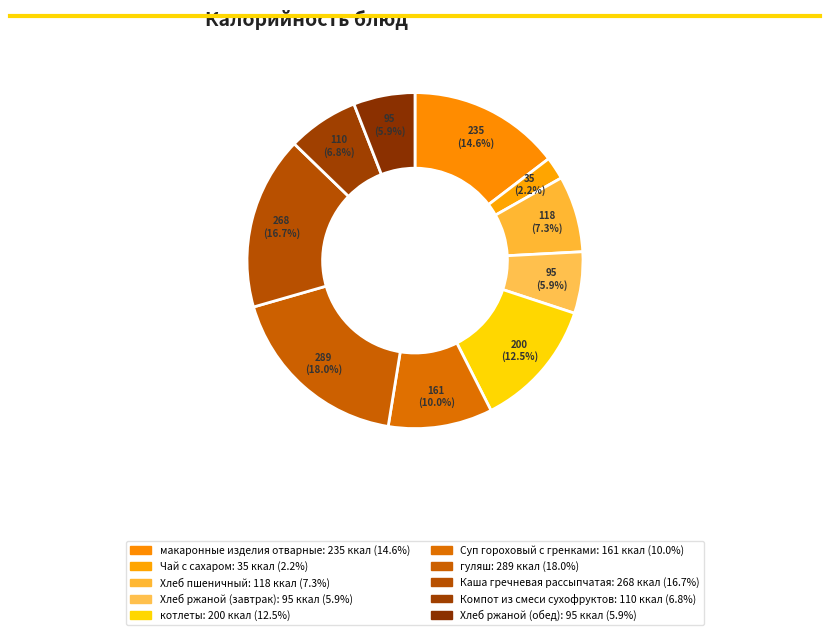

Is there any slice that represents more than half of the pie?

No